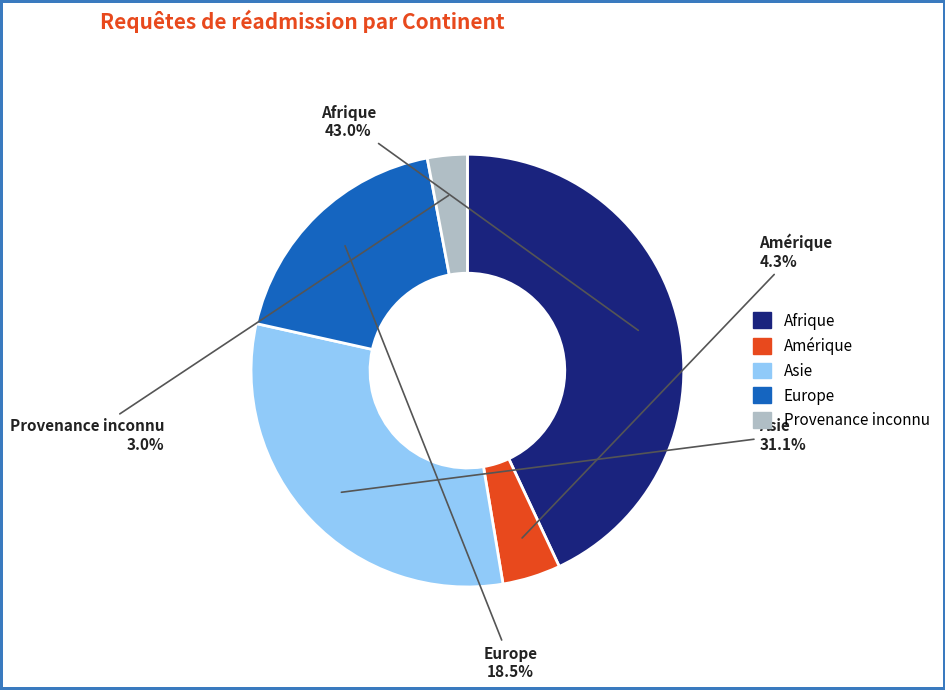

The Europe slice represents 9% of the pie. True or false?

False